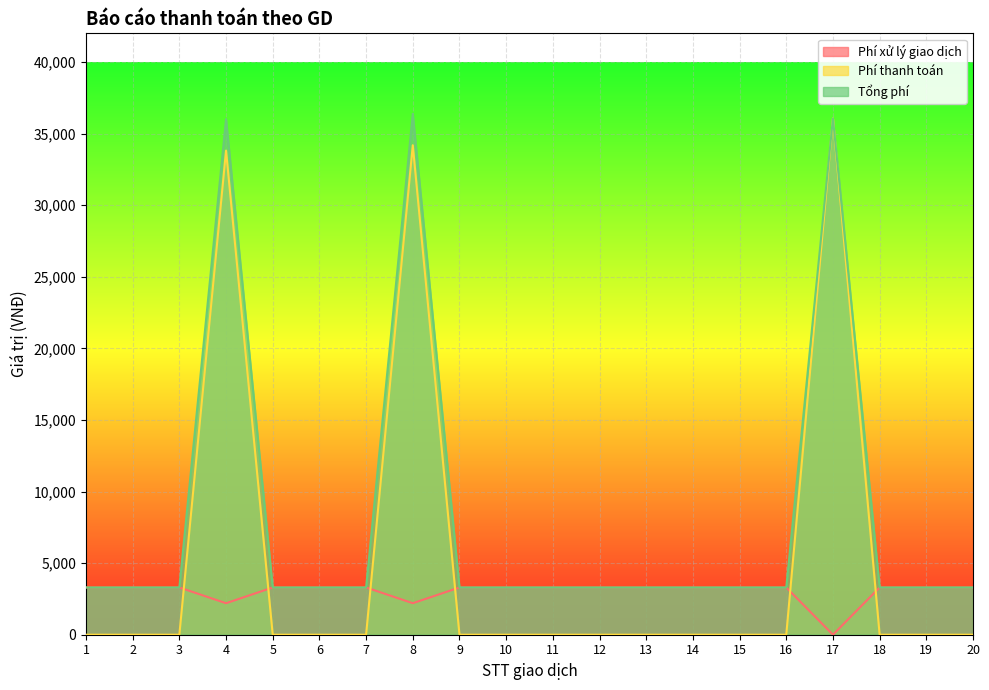

How many data points does each series have?

20